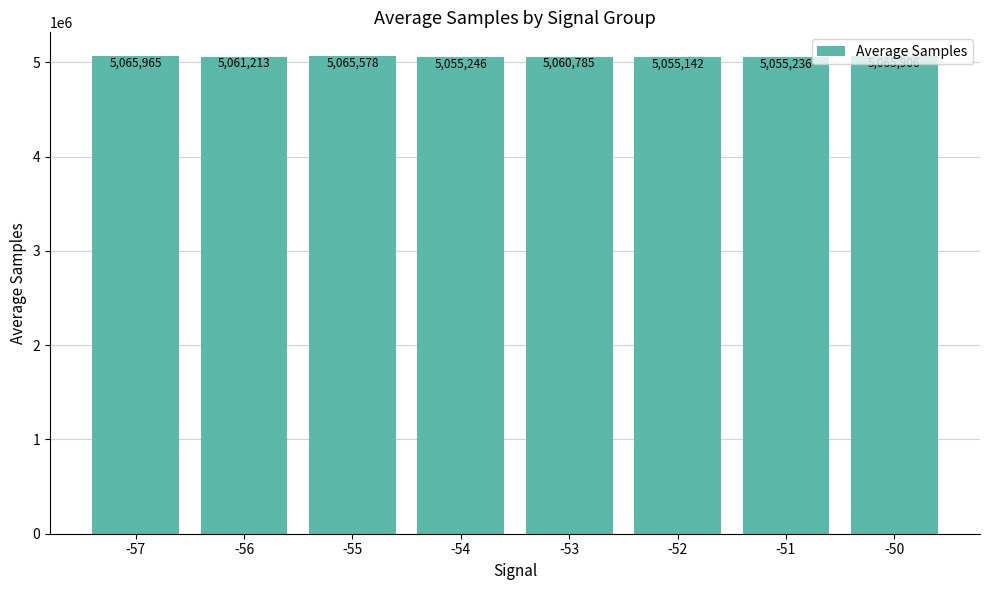

What is the difference between the values at -55 and -56?

4364.5